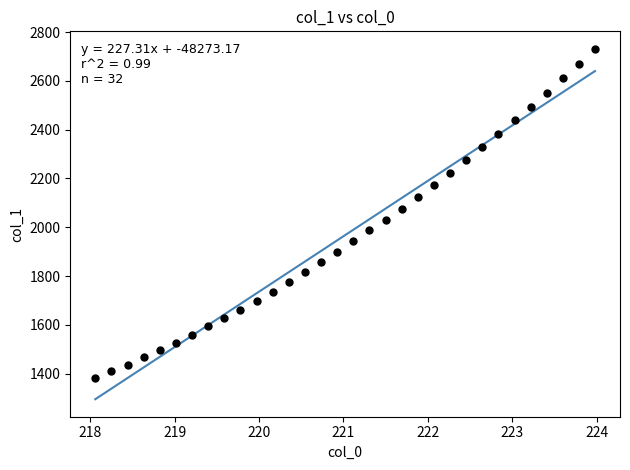

What is the range of X values (max minus min)?

5.9